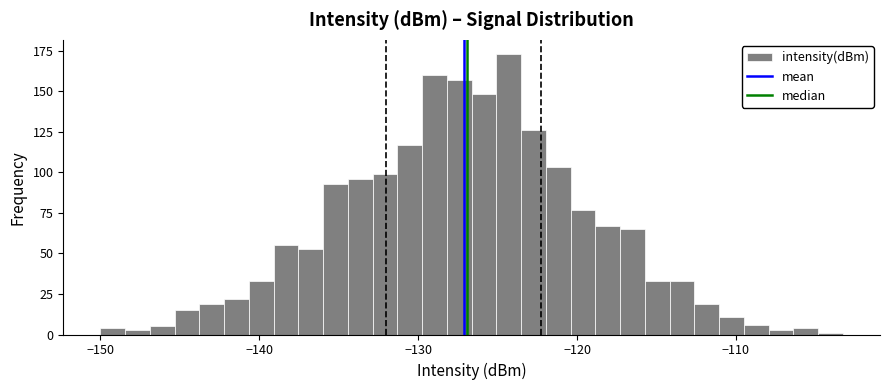

Read against the x-axis, roughly where is the centre of the tallest bar?

-124